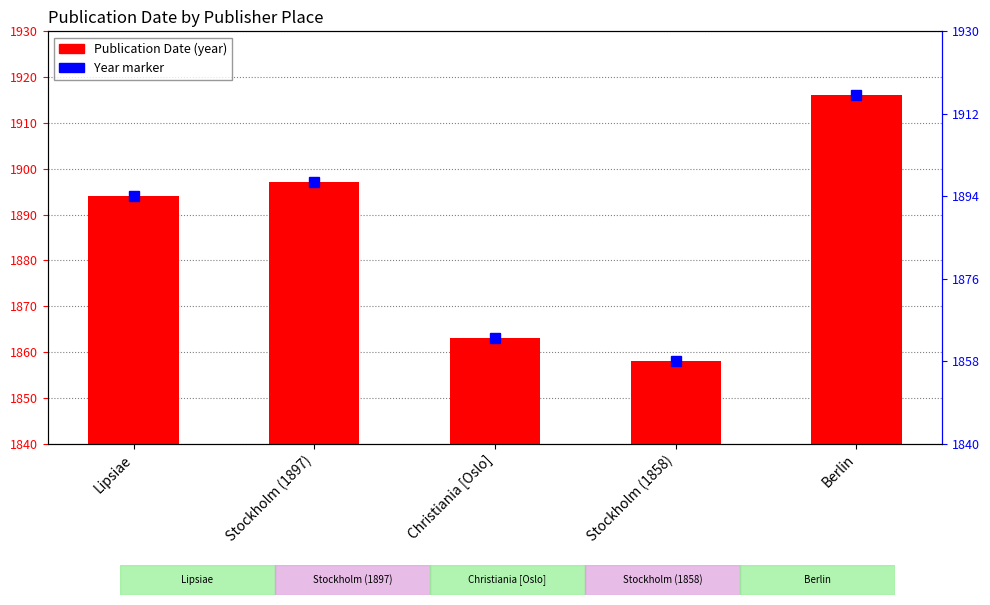

Rank the categories by value from lowest to highest.

Stockholm (1858), Christiania [Oslo], Lipsiae, Stockholm (1897), Berlin